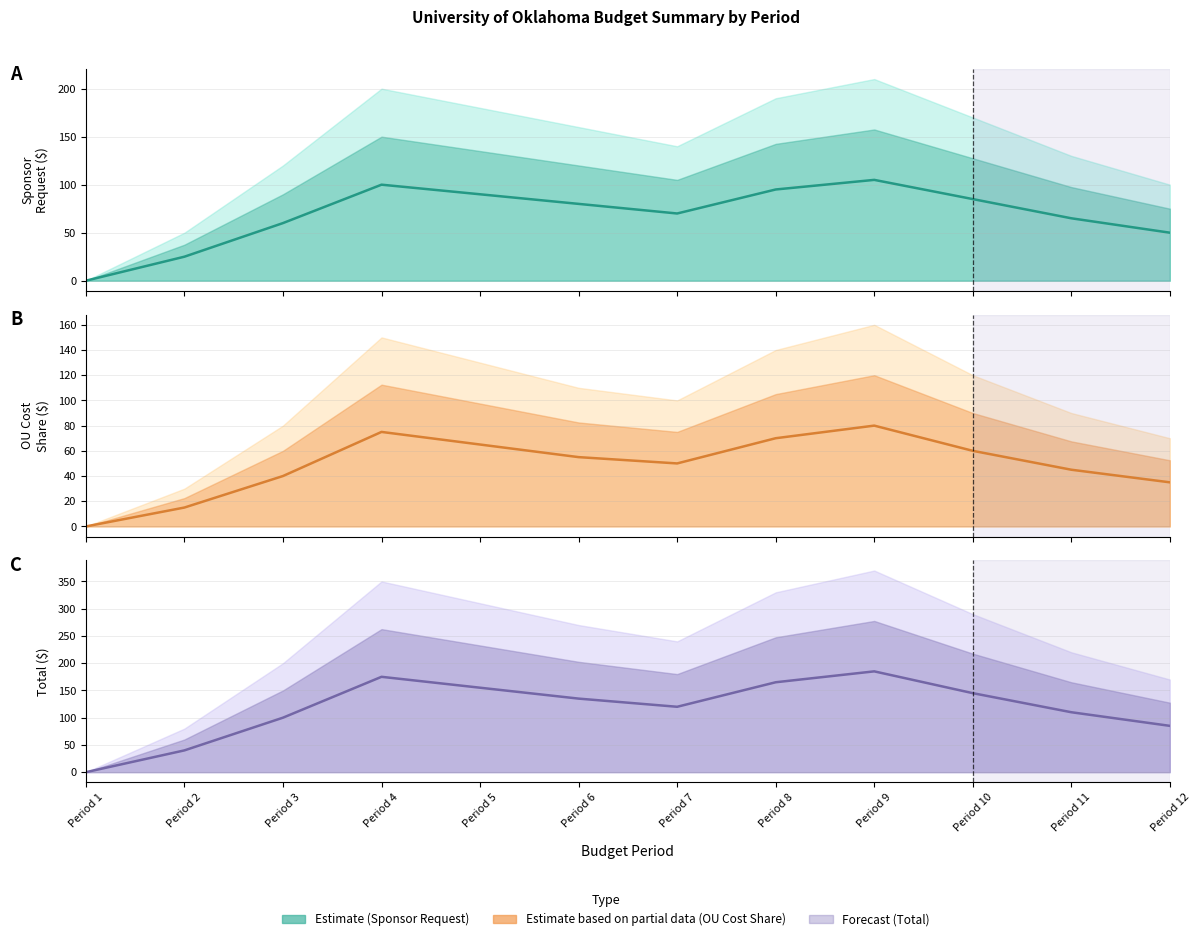

Which category has the lowest value across all series?

Period 1